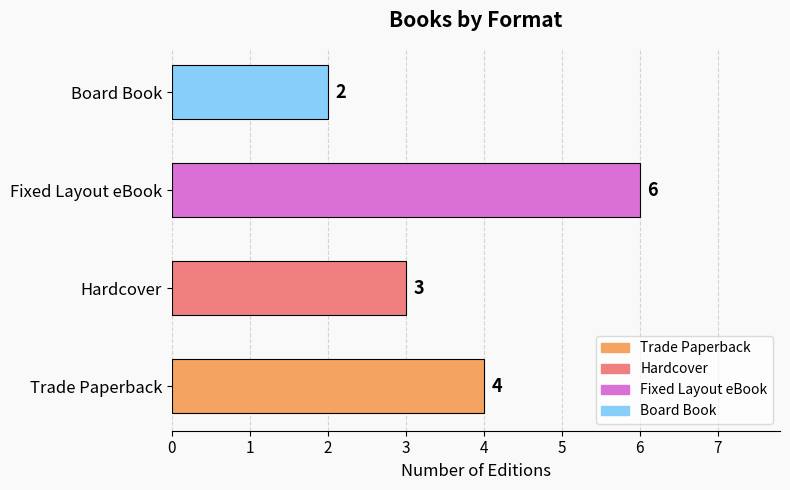

Which label corresponds to the smallest value in the chart?

Board Book